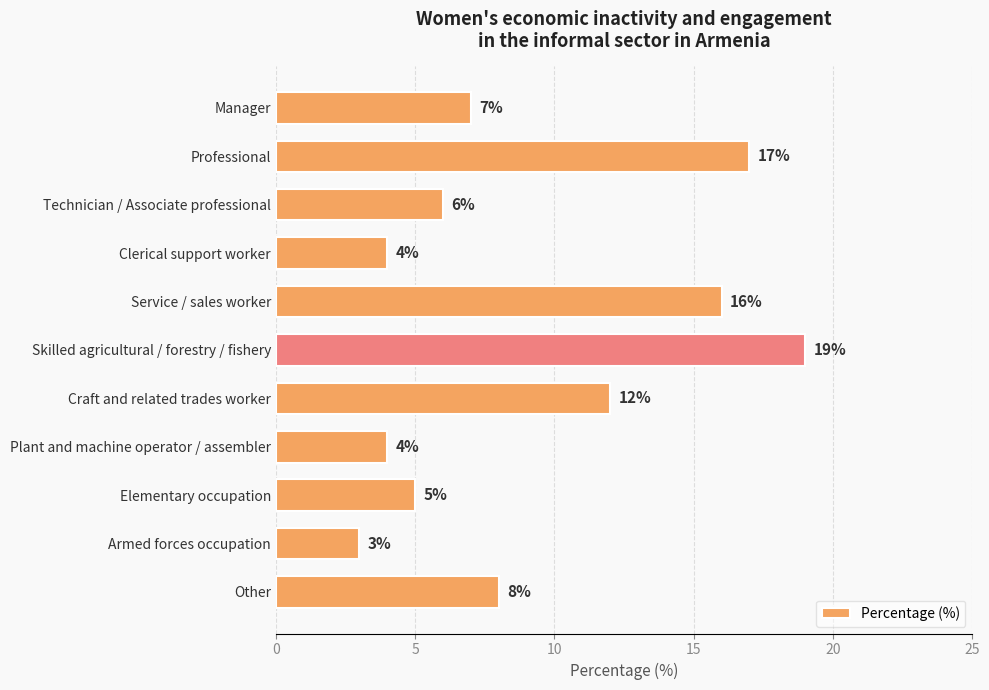

Reading bottom to top, extract all data points from this chart.

Other=8	Armed forces occupation=3	Elementary occupation=5	Plant and machine operator / assembler=4	Craft and related trades worker=12	Skilled agricultural / forestry / fishery=19	Service / sales worker=16	Clerical support worker=4	Technician / Associate professional=6	Professional=17	Manager=7